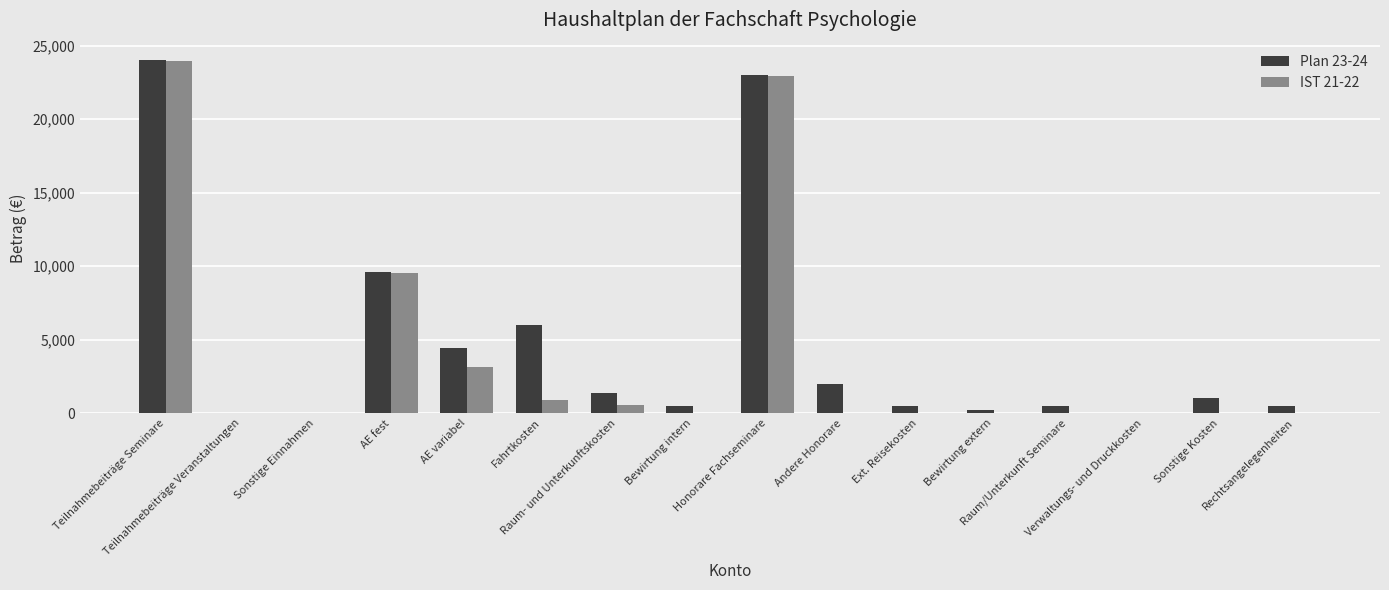

What is the sum of all Plan 23-24 values?

73600.0